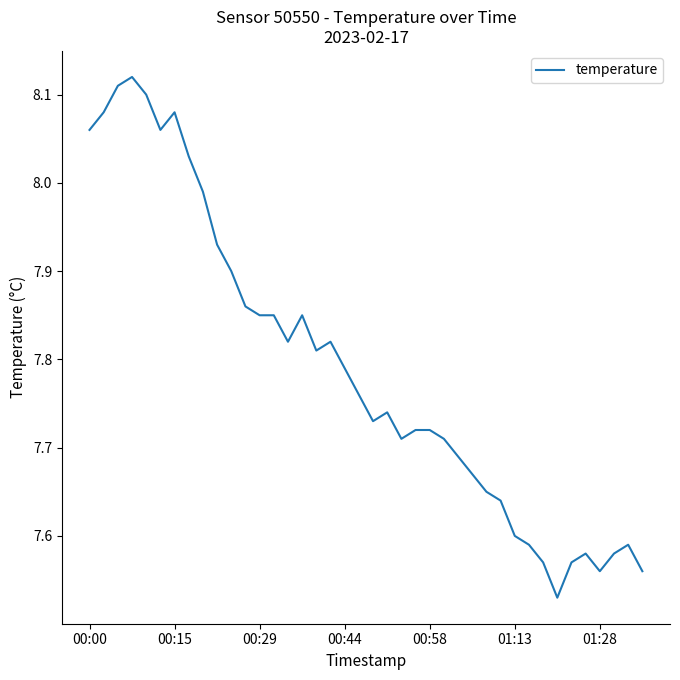

What is the difference between the maximum and minimum values?

0.6